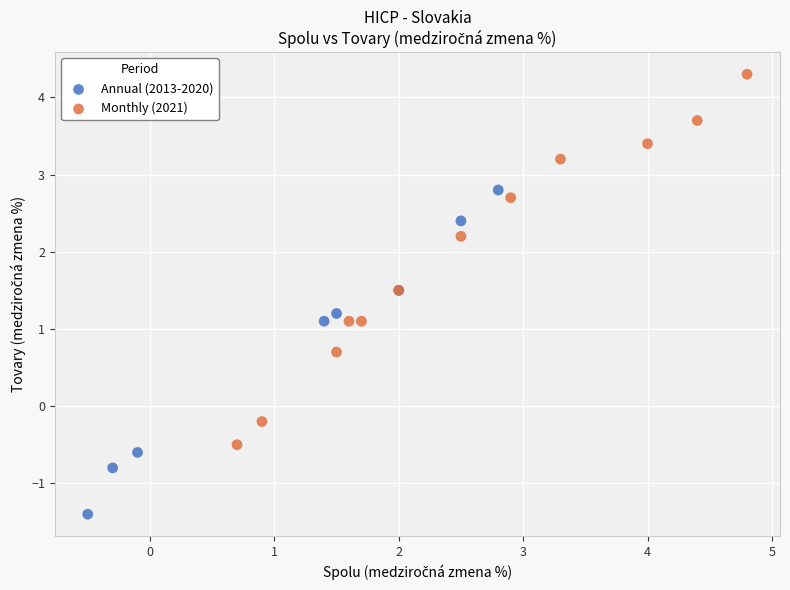

What are all the series names shown in the legend?

Annual (2013-2020), Monthly (2021)